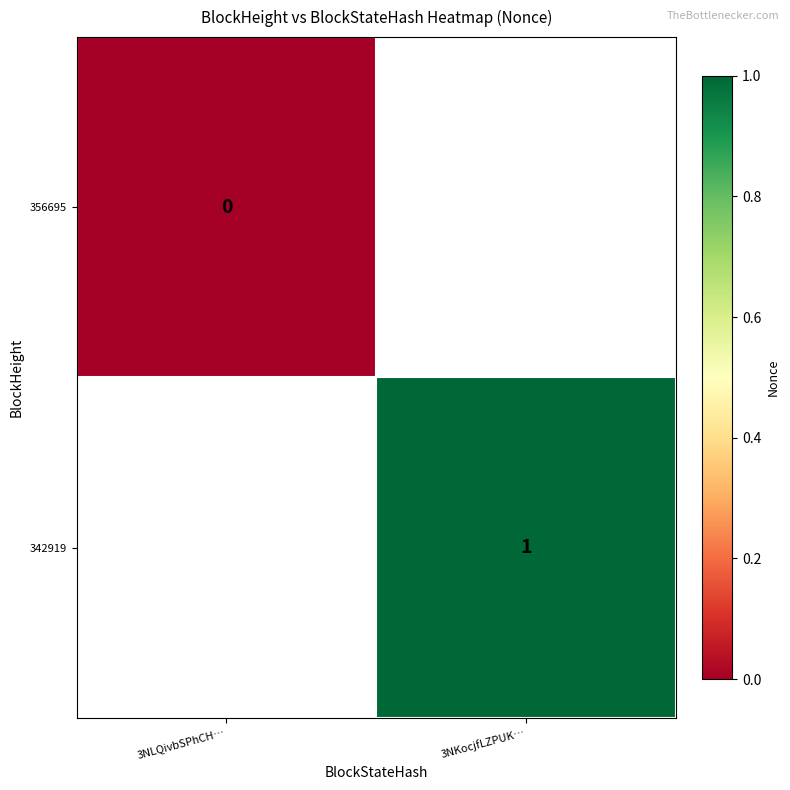

Which label corresponds to the smallest value in the chart?

3NLQivbSPhCH…